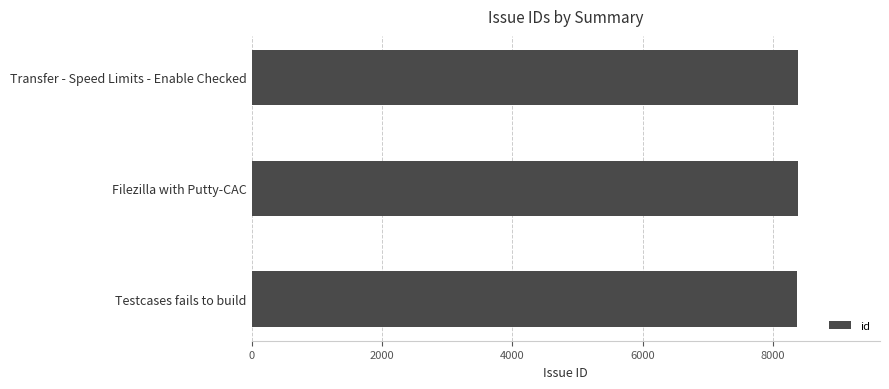

How many categories are shown in the chart?

3